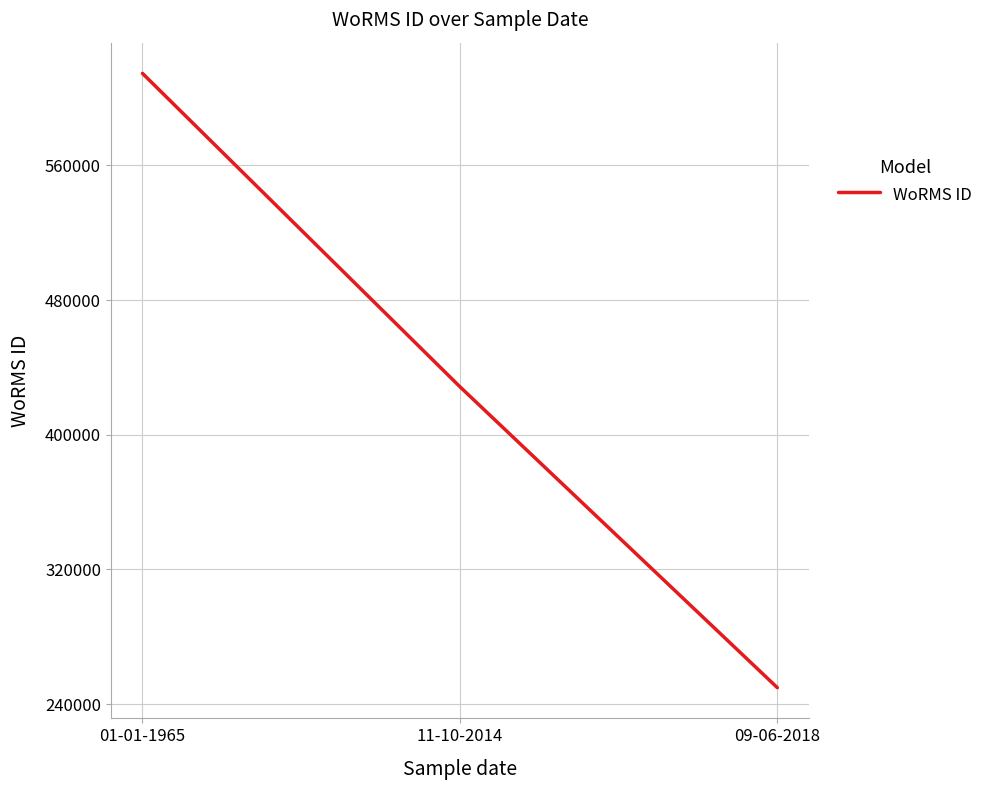

What is the ratio of the value at 01-01-1965 to the value at 09-06-2018?

2.5